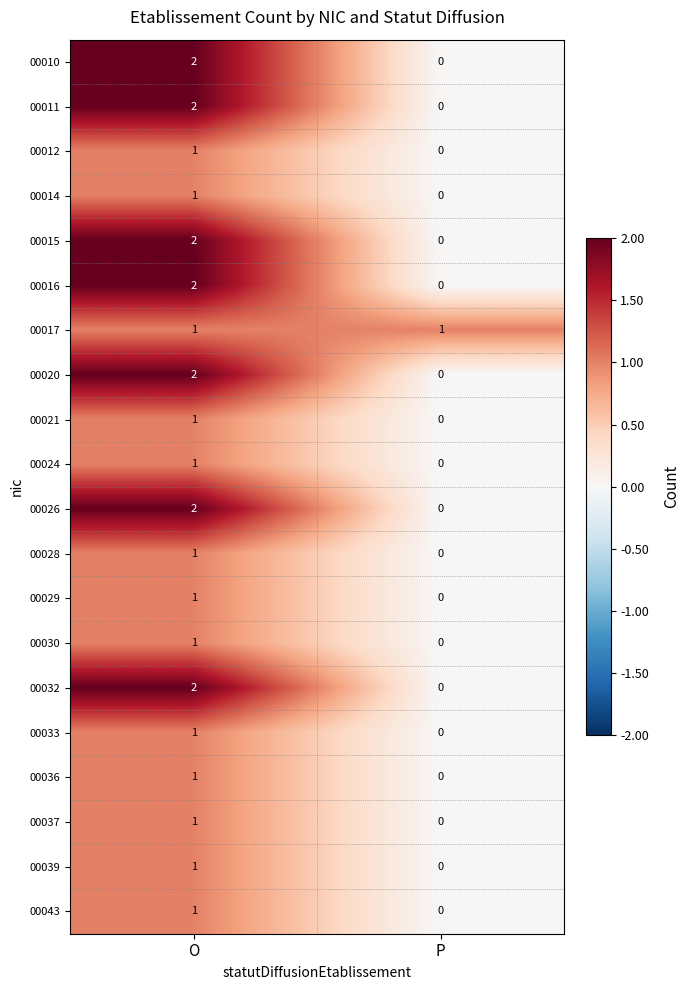

Is the value of 00036 at P greater than the value of 00020 at O?

No